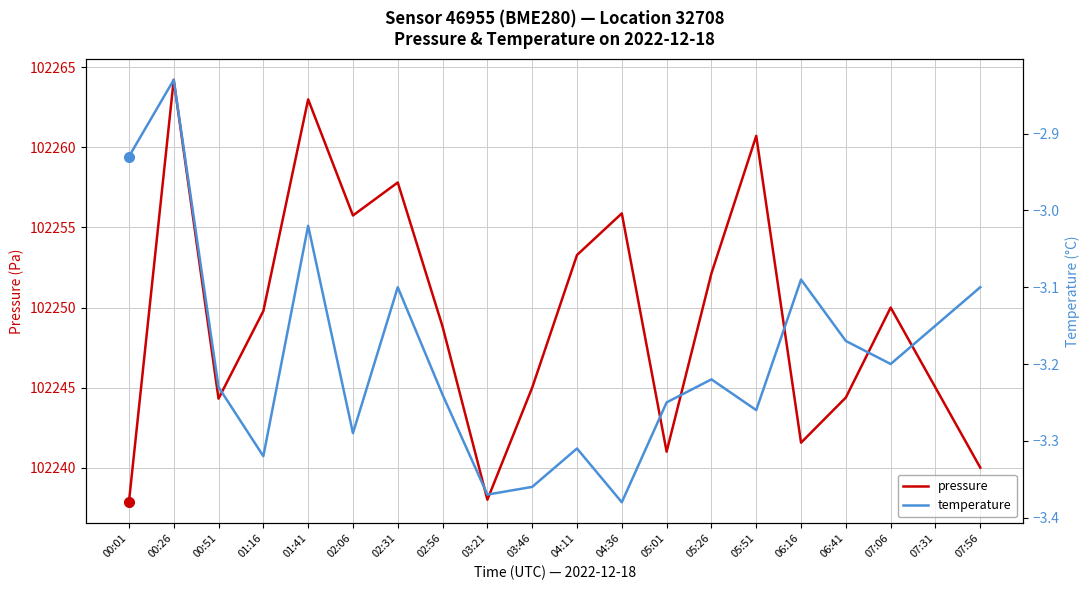

What is the average value of the temperature series?

-3.2